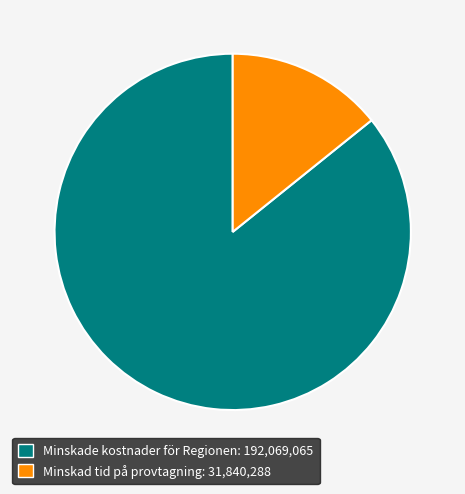

Is the sum of Minskade kostnader för Regionen and Minskad tid på provtagning greater than half?

Yes